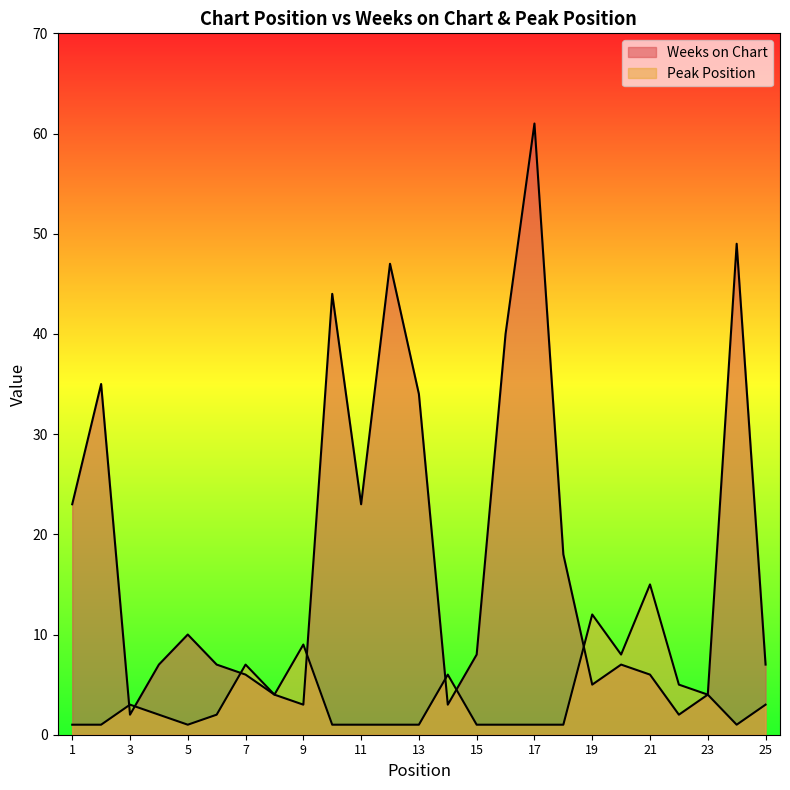

List the series in order of their overall mean, highest first.

Weeks on Chart, Peak Position